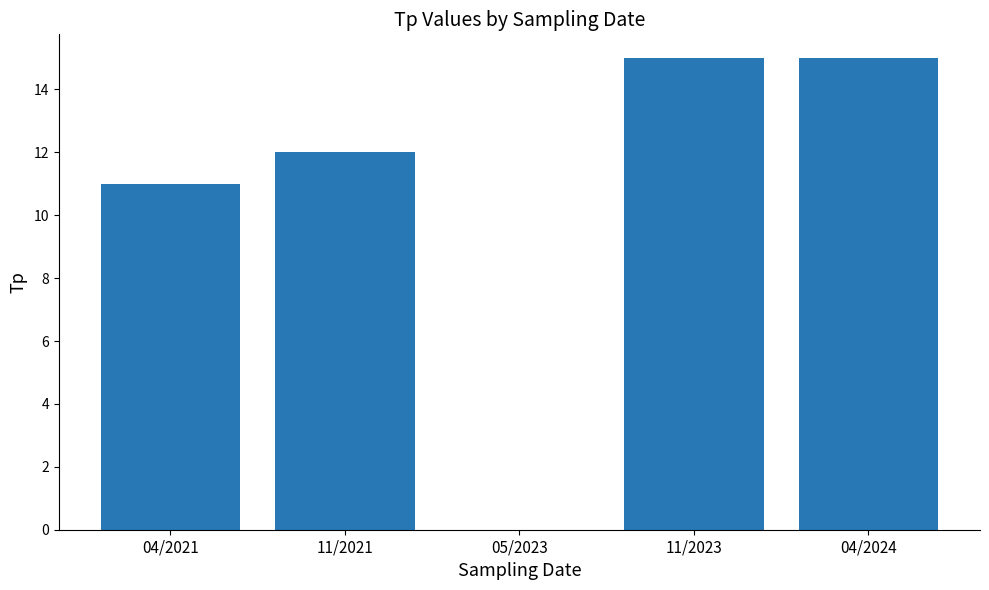

What is the greatest value displayed?

15